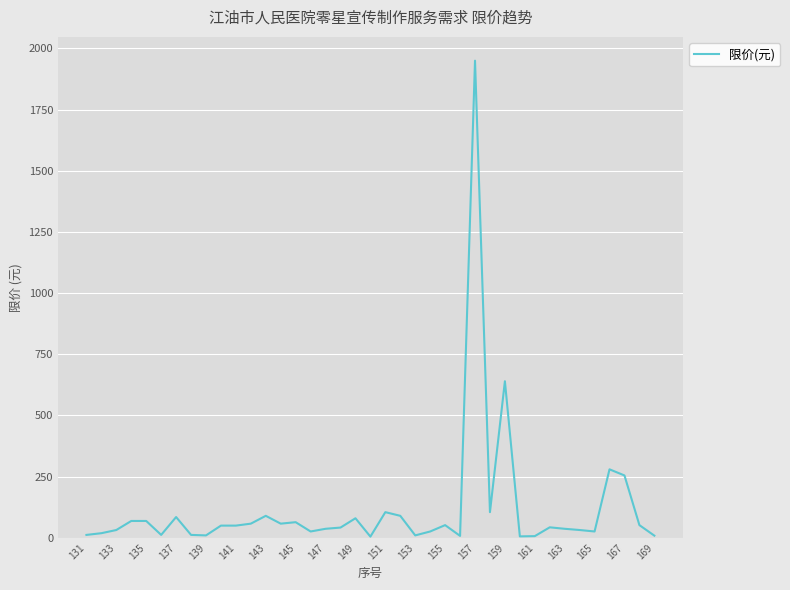

True or false: there are more than 2 points higher than both neighbors.

True